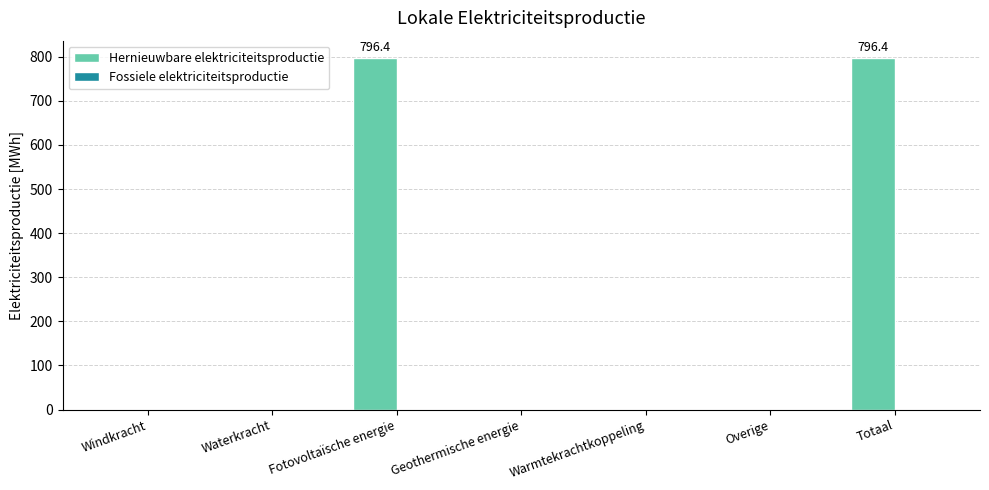

True or false: the data shows 1391.3 at Totaal.

False